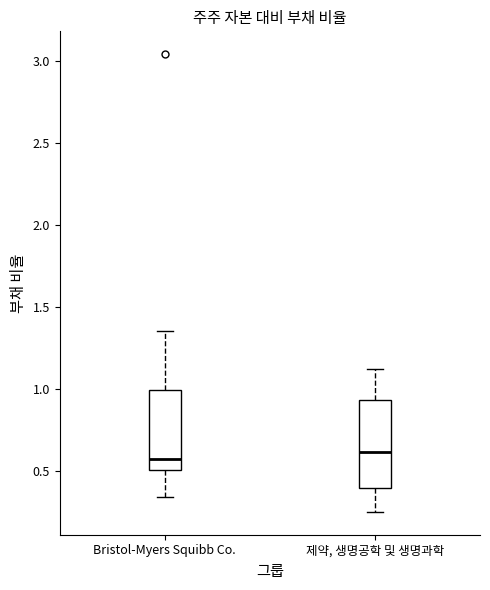

Where does the lower whisker of the box for Bristol-Myers Squibb Co. end on the y-axis? The values are not printed on the chart, so give them approximately, as read against the axis.

0.35